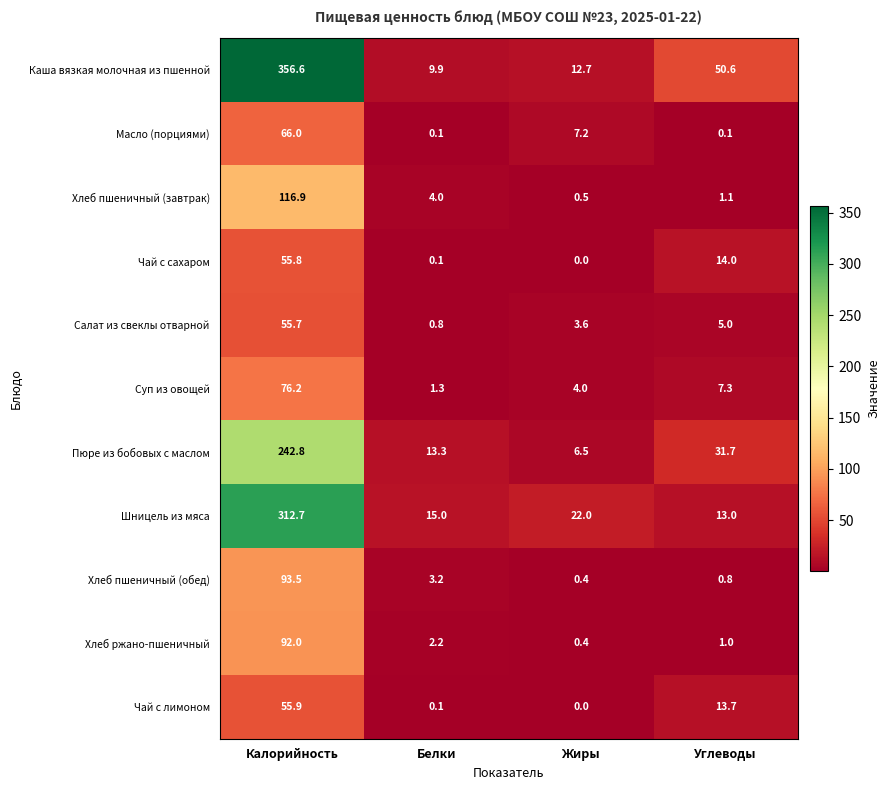

What is the approximate value of Чай с лимоном at Калорийность?

55.9